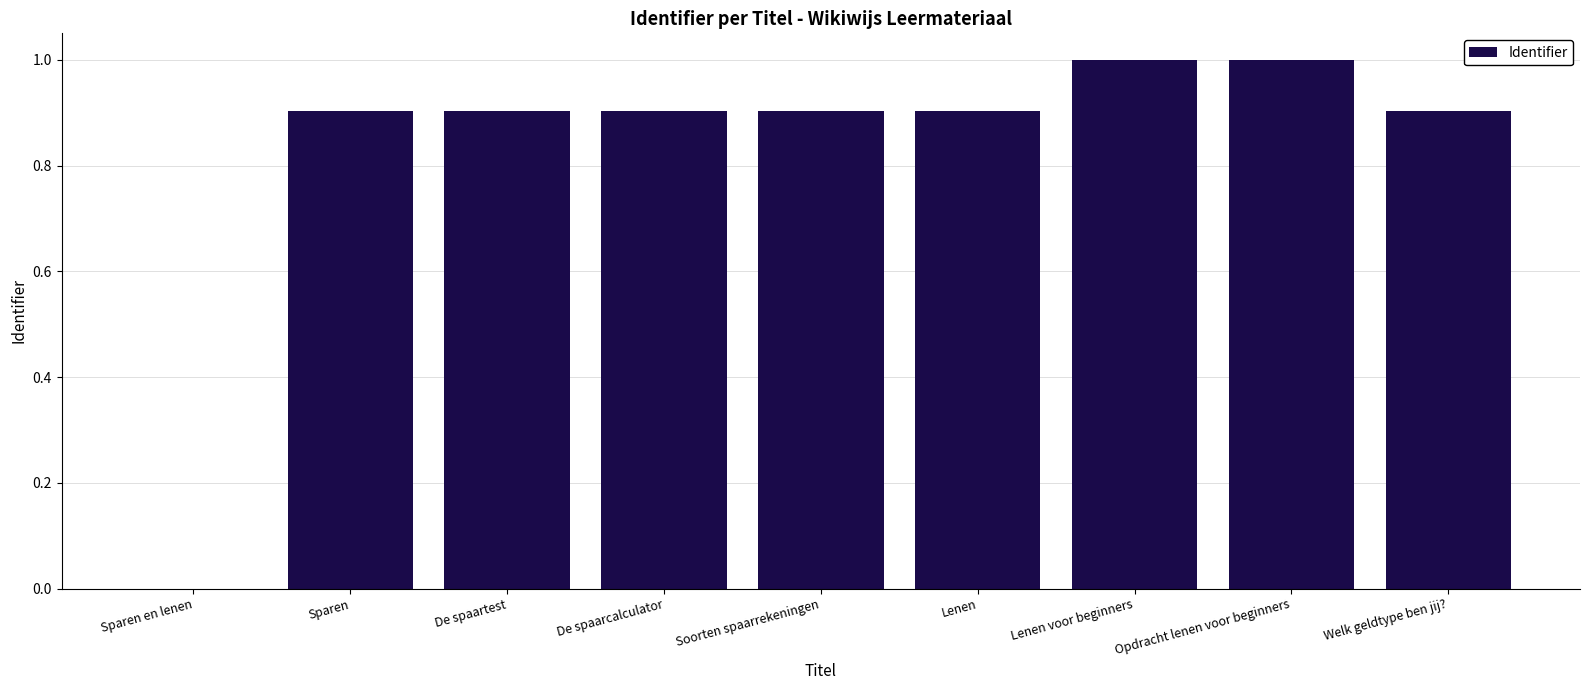

What is the greatest value displayed?

1.0